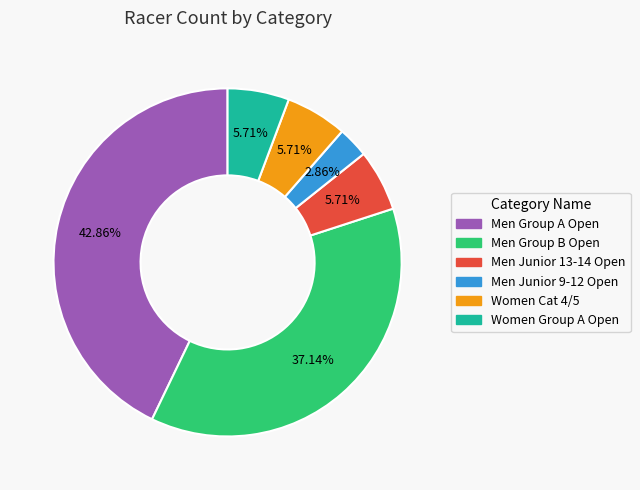

Approximately how many times larger is the value at Men Group B Open compared to Women Group A Open?

6.5